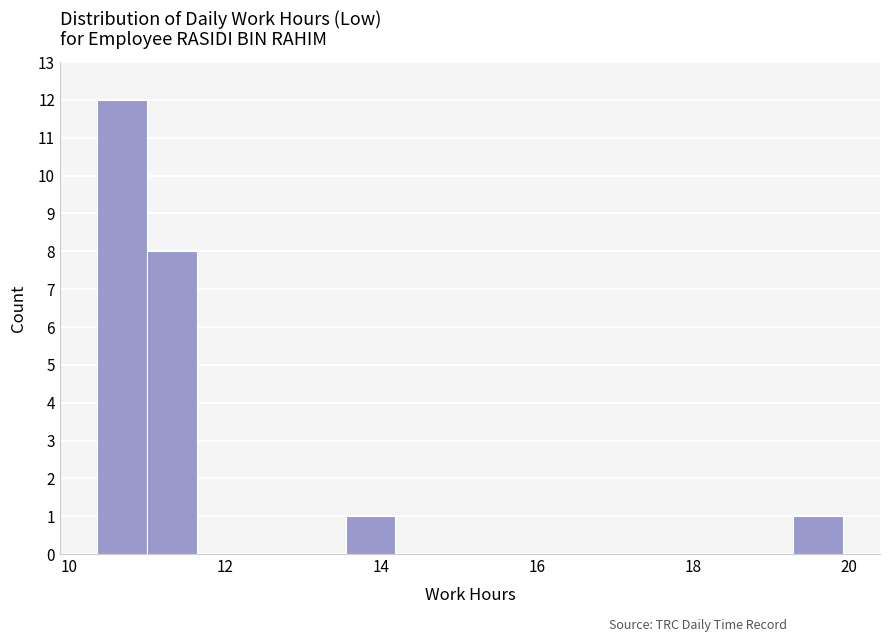

Around what value on the x-axis is the tallest bar? Give the approximate position of its centre, as read against the axis.

10.6